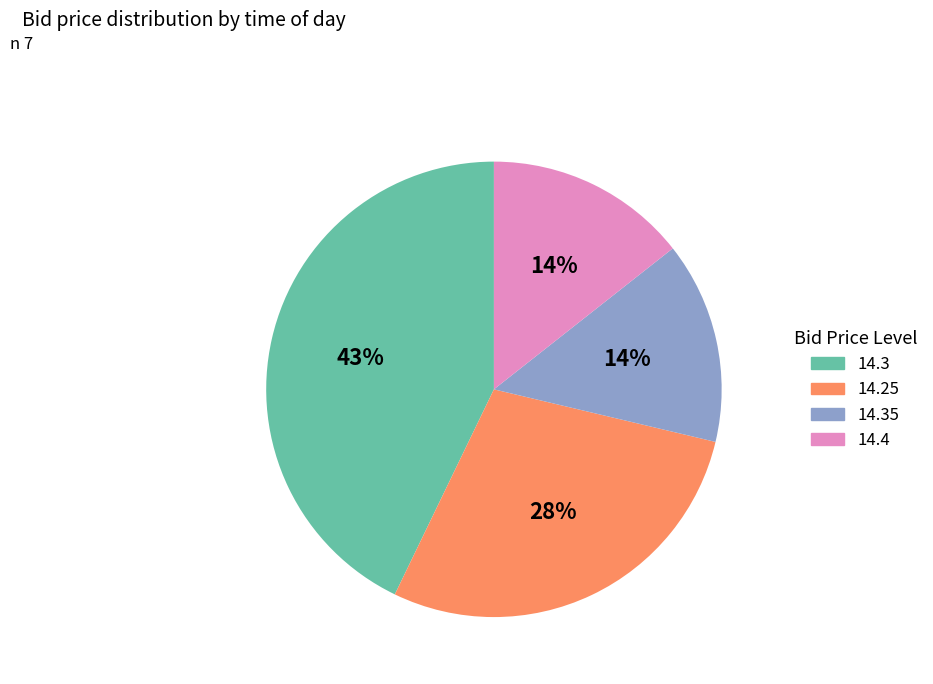

How many slices are in this pie chart?

4